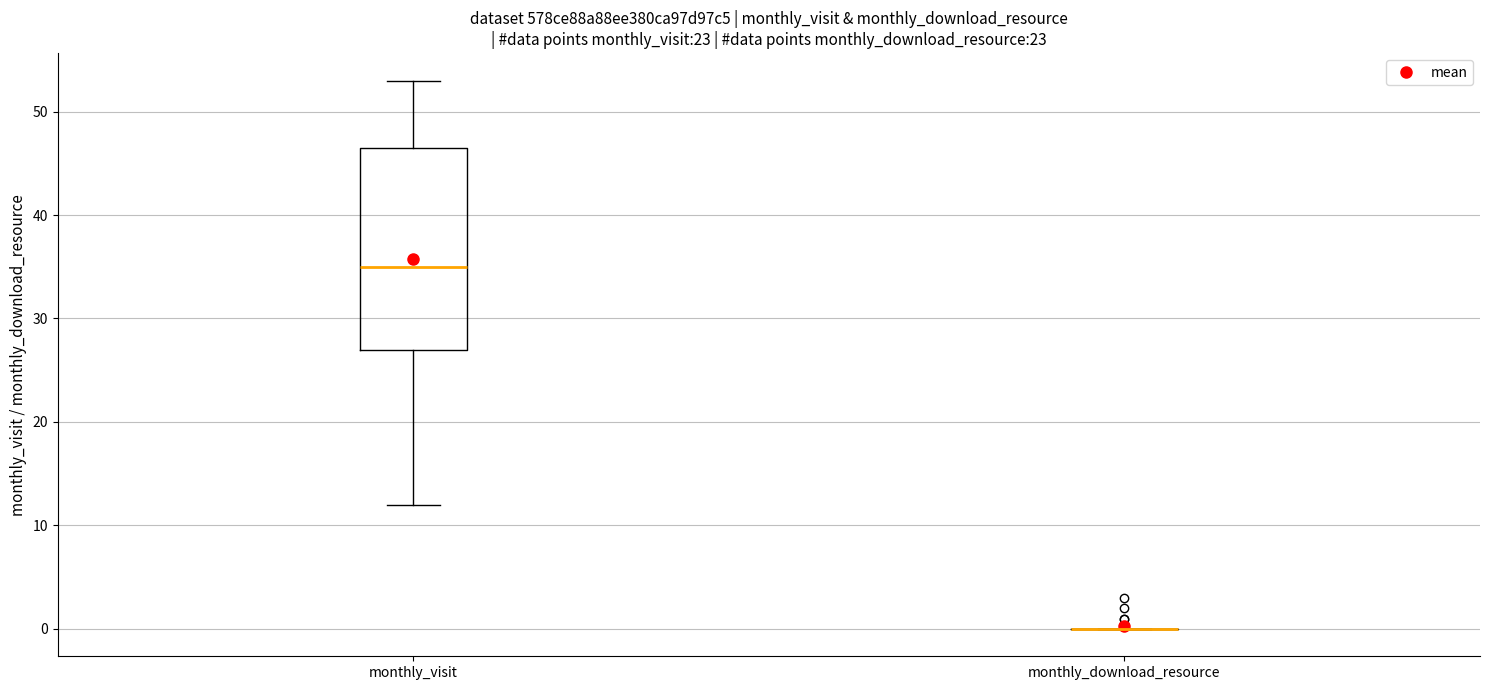

Reading left to right, read every box against the y-axis: the position of its median line, the range the box covers, and the ends of its whiskers. The values are not printed on the chart, so give them approximately, as read against the axis.

monthly_visit: median 35, box 27 to 47, whiskers 12 to 53
monthly_download_resource: box collapsed to a line at 0, whiskers 0 to 0